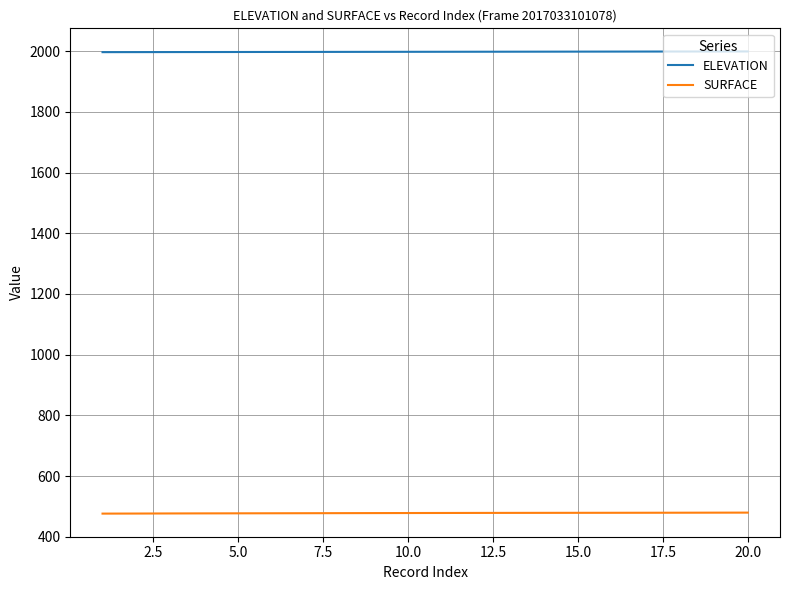

Which series has the largest range (max minus min)?

SURFACE